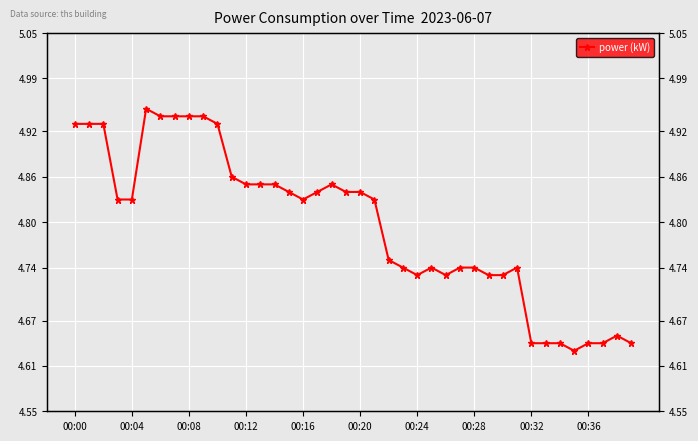

Count the number of data series in this chart.

1